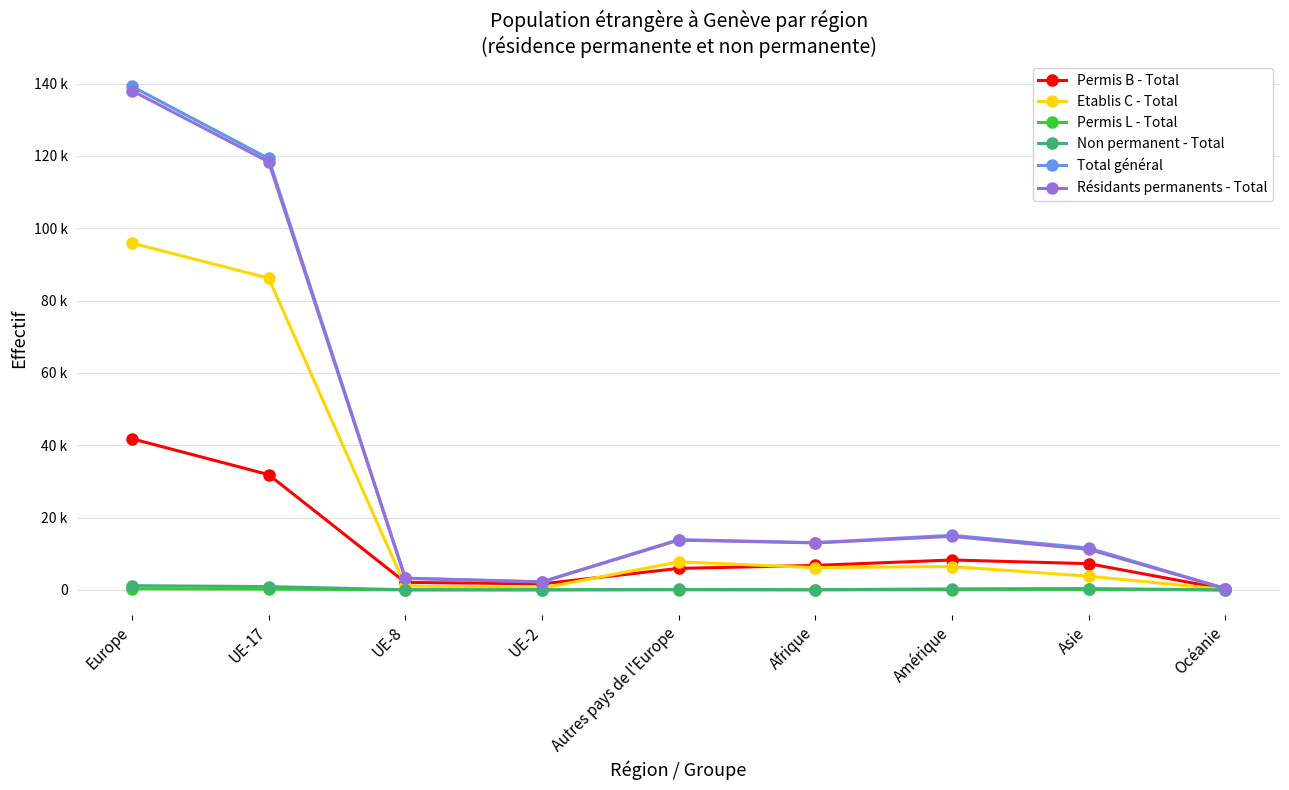

Reading left to right, transcribe all the data shown in this chart.

Permis B - Total: 41812	31896	2097	1686	5963	6790	8286	7266	244
Etablis C - Total: 95906	86240	1085	496	7770	6187	6477	3808	135
Permis L - Total: 342	236	23	28	49	42	53	146	1
Non permanent - Total: 1182	939	63	45	132	63	297	385	19
Total général: 139242	119311	3268	2255	13914	13082	15113	11605	399
Résidants permanents - Total: 138060	118372	3205	2210	13782	13019	14816	11220	380